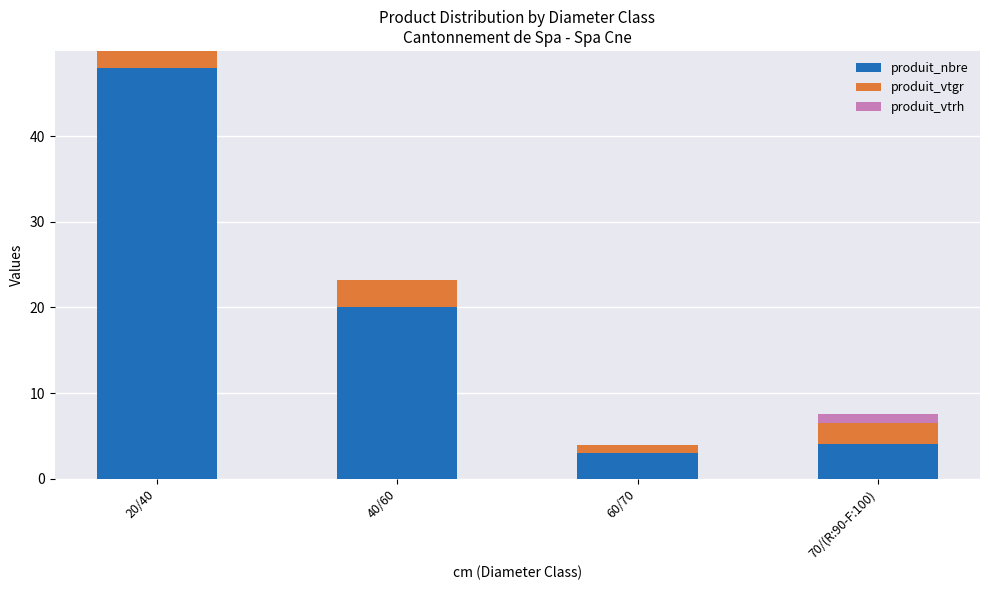

How many distinct data groups are displayed?

3